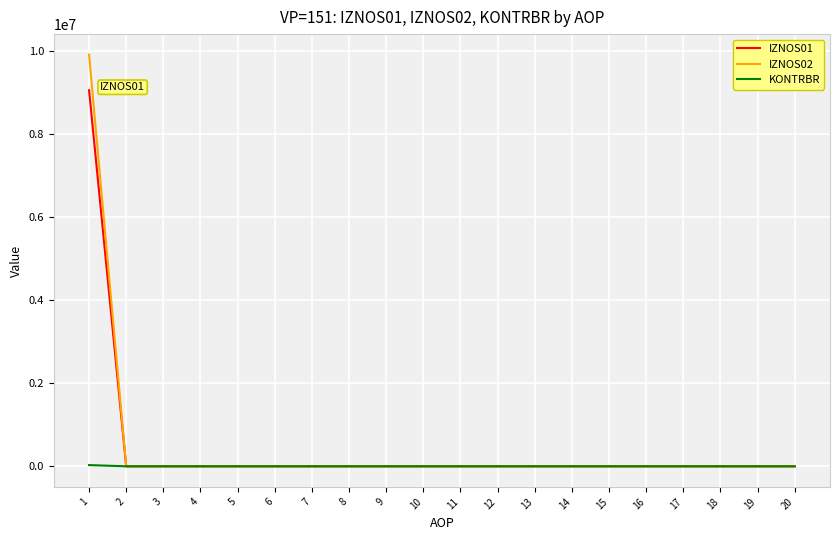

The value of IZNOS01 at 4 is -3124570.7. True or false?

False